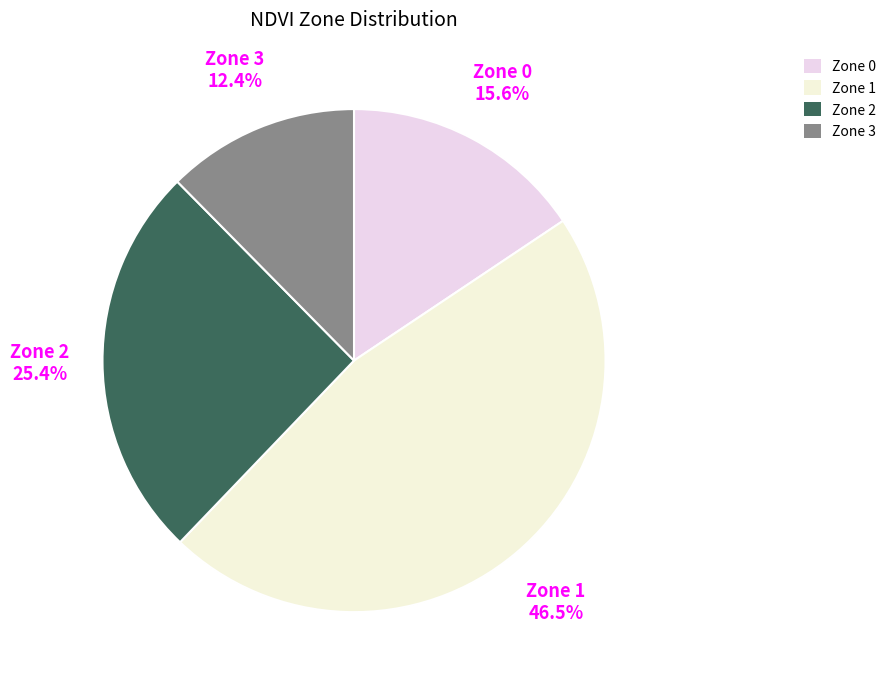

How many slices are in this pie chart?

4